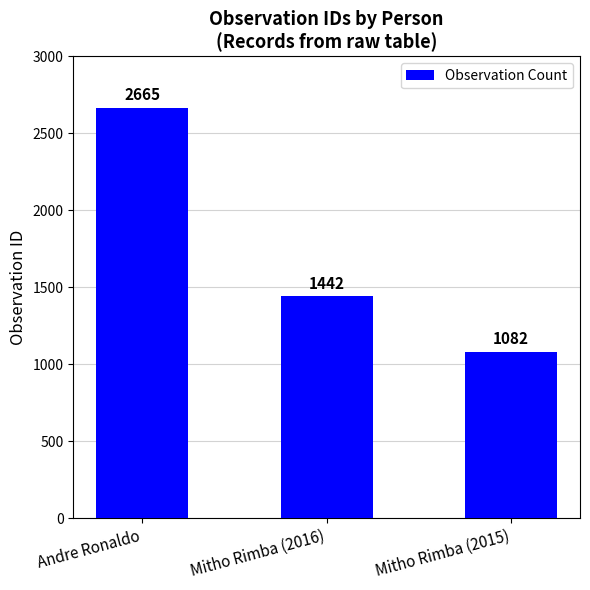

How many data points does each series have?

3